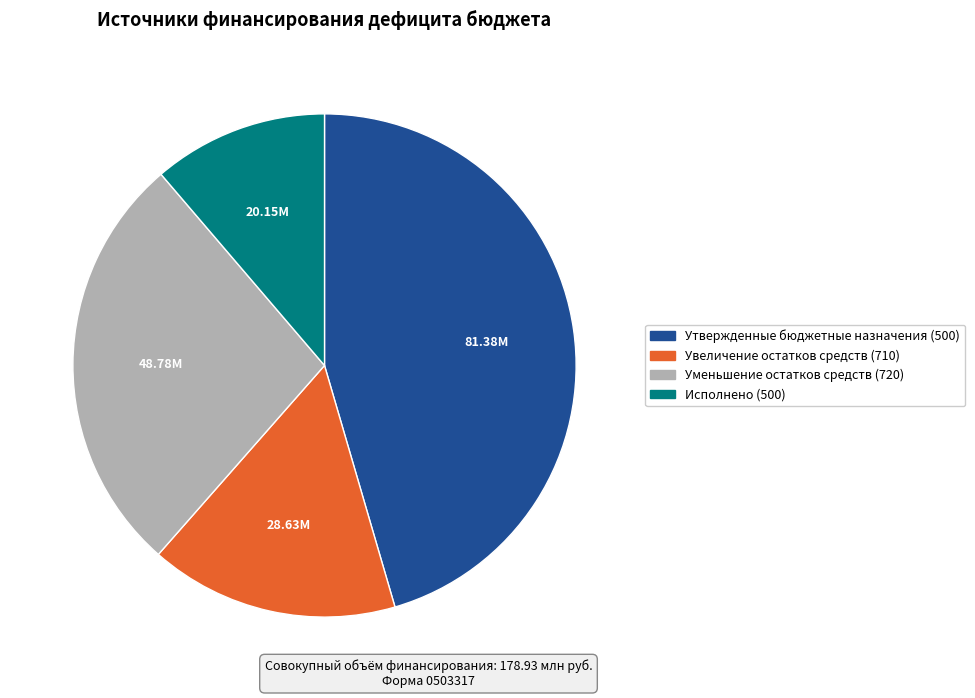

Rank the categories by value from highest to lowest.

Утвержденные бюджетные назначения (500), Уменьшение остатков средств (720), Увеличение остатков средств (710), Исполнено (500)